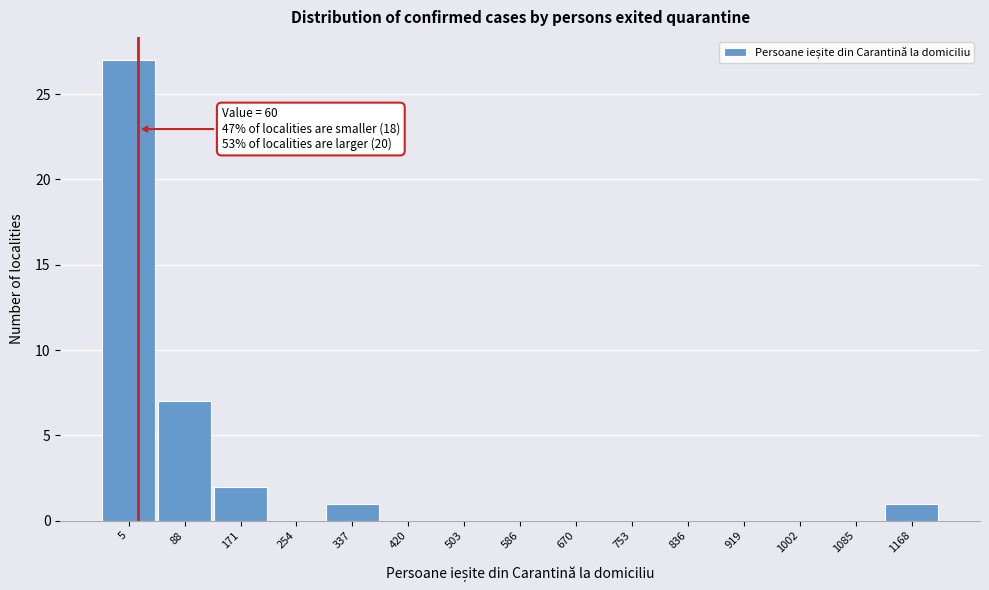

Reading right to left, transcribe all the data shown in this chart.

1168=1	1085=0	1002=0	919=0	836=0	753=0	670=0	586=0	503=0	420=0	337=1	254=0	171=2	88=7	5=27